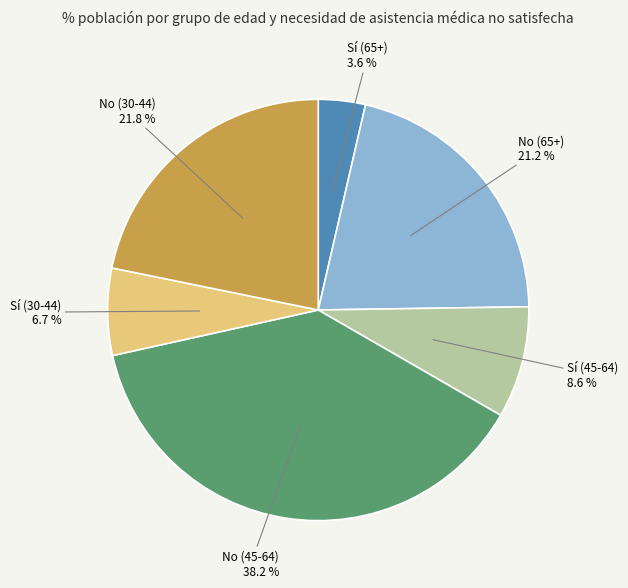

How many segments does this pie chart have?

6